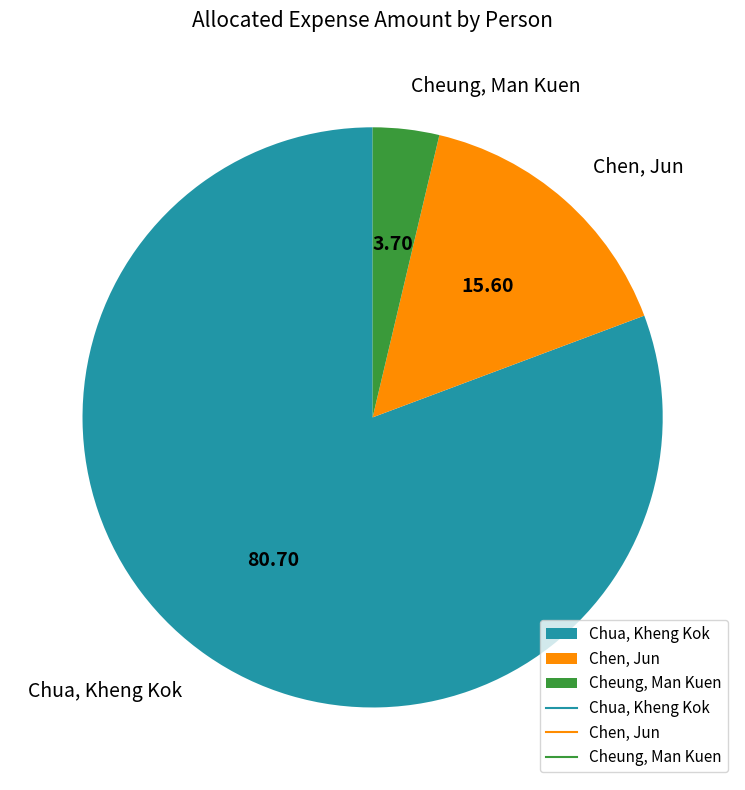

Between Chua, Kheng Kok and Cheung, Man Kuen, which is larger?

Chua, Kheng Kok